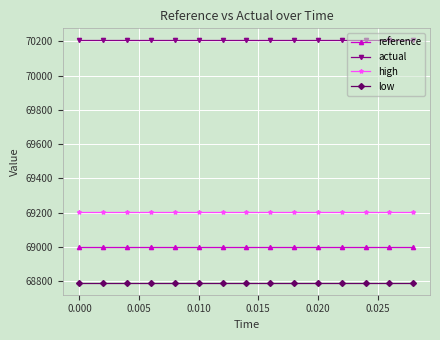

True or false: actual and high cross at least once.

False